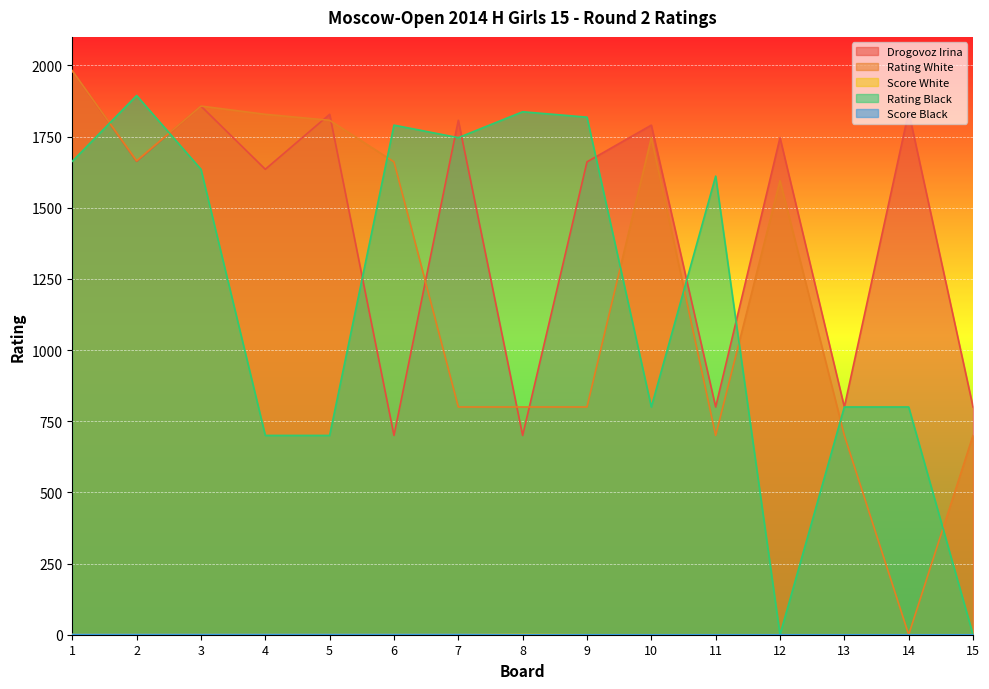

Reading left to right, transcribe all the data shown in this chart.

Drogovoz Irina: 1=1981	2=1663	3=1857	4=1635	5=1828	6=700	7=1807	8=700	9=1661	10=1790	11=800	12=1746	13=800	14=1837	15=800
Rating White: 1=1981	2=1665	3=1857	4=1828	5=1807	6=1661	7=800	8=800	9=800	10=1746	11=700	12=1595	13=700	14=0	15=700
Score White: 1=1	2=1	3=1	4=1	5=1	6=1	7=1	8=1	9=0	10=0	11=0	12=0	13=0	14=0	15=0
Rating Black: 1=1663	2=1894	3=1635	4=700	5=700	6=1790	7=1746	8=1837	9=1818	10=800	11=1611	12=0	13=800	14=800	15=0
Score Black: 1=1	2=1	3=1	4=1	5=1	6=1	7=1	8=0	9=0	10=0	11=0	12=0	13=0	14=0	15=0